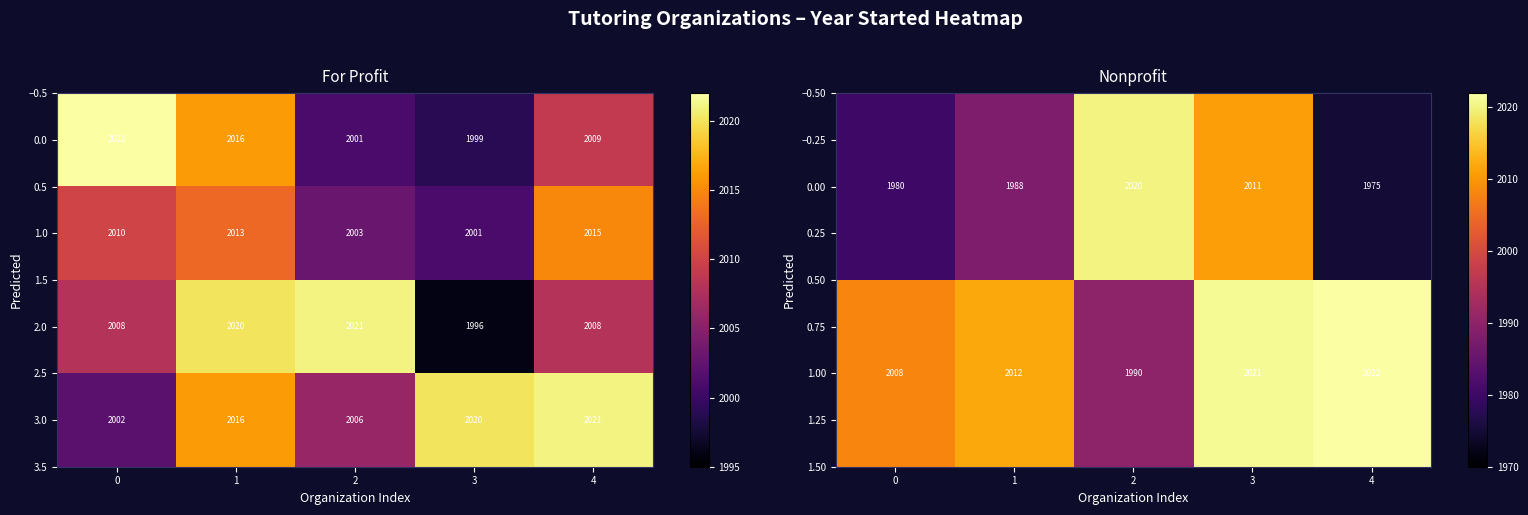

What is the difference between the maximum and minimum values in the 3.0 series?

19